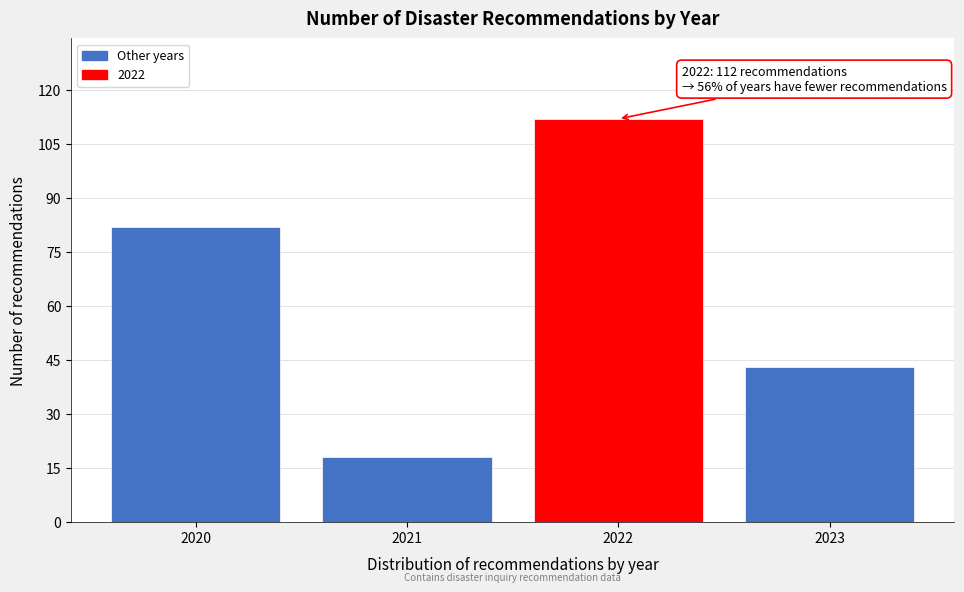

Reading right to left, what are all the values shown in this chart?

43	112	18	82